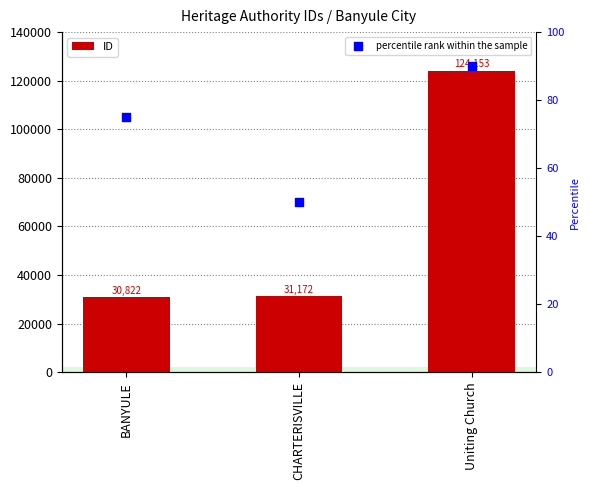

Is the value of ID at CHARTERISVILLE greater than the value of percentile rank within the sample at CHARTERISVILLE?

Yes